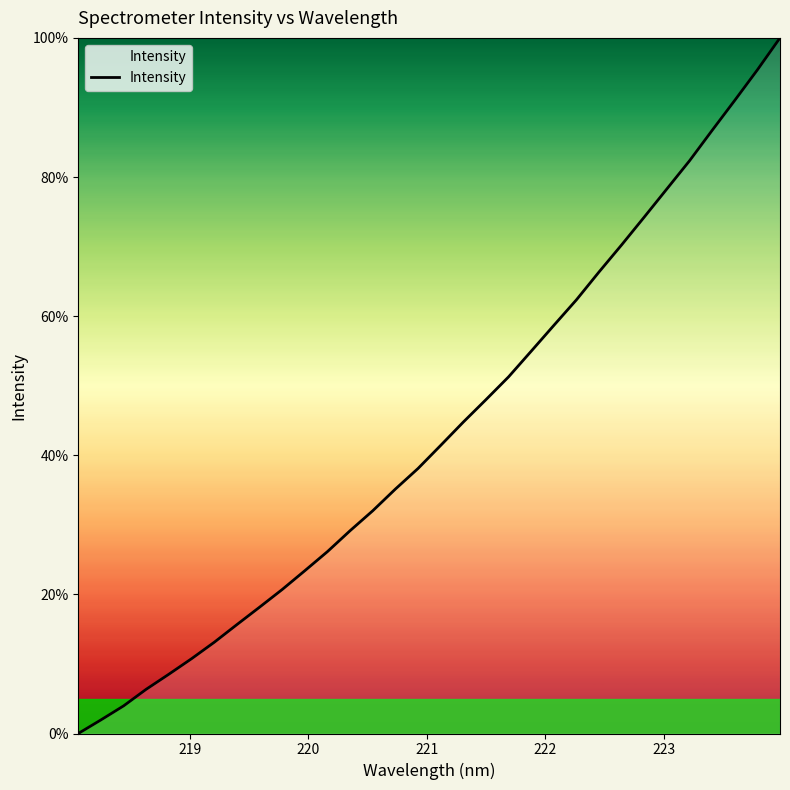

What is the maximum value shown in the chart?

100.0